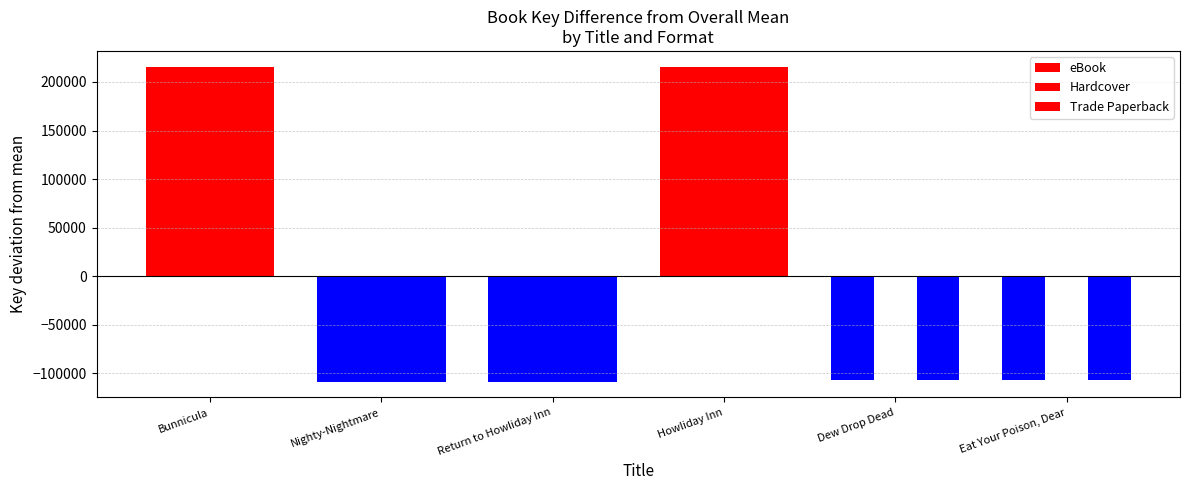

Which label corresponds to the smallest value in the chart?

Return to Howliday Inn